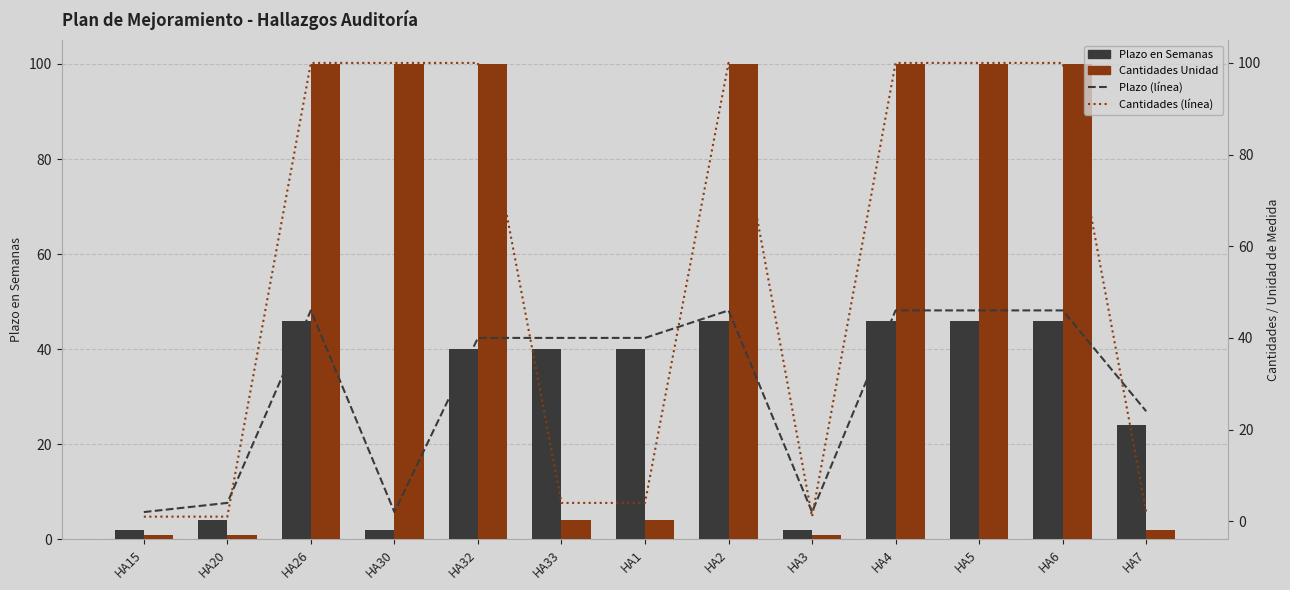

How many values in the Plazo (línea) series are below 40?

5